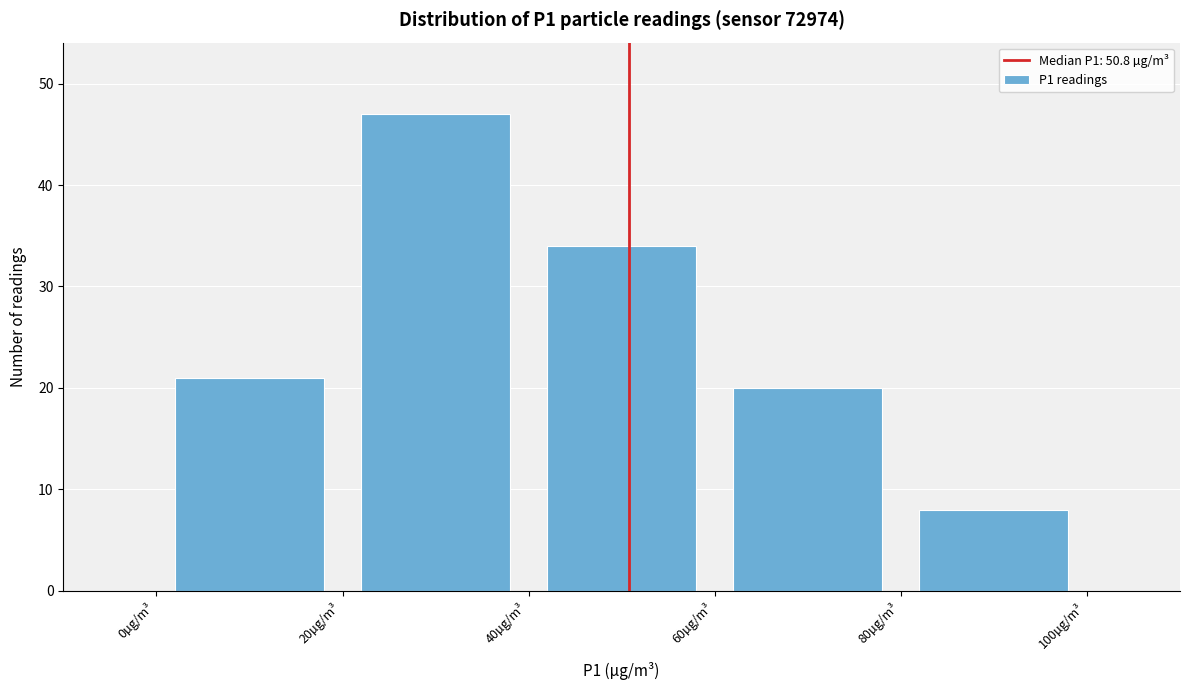

Which range on the x-axis has the tallest bar?

20 to 40